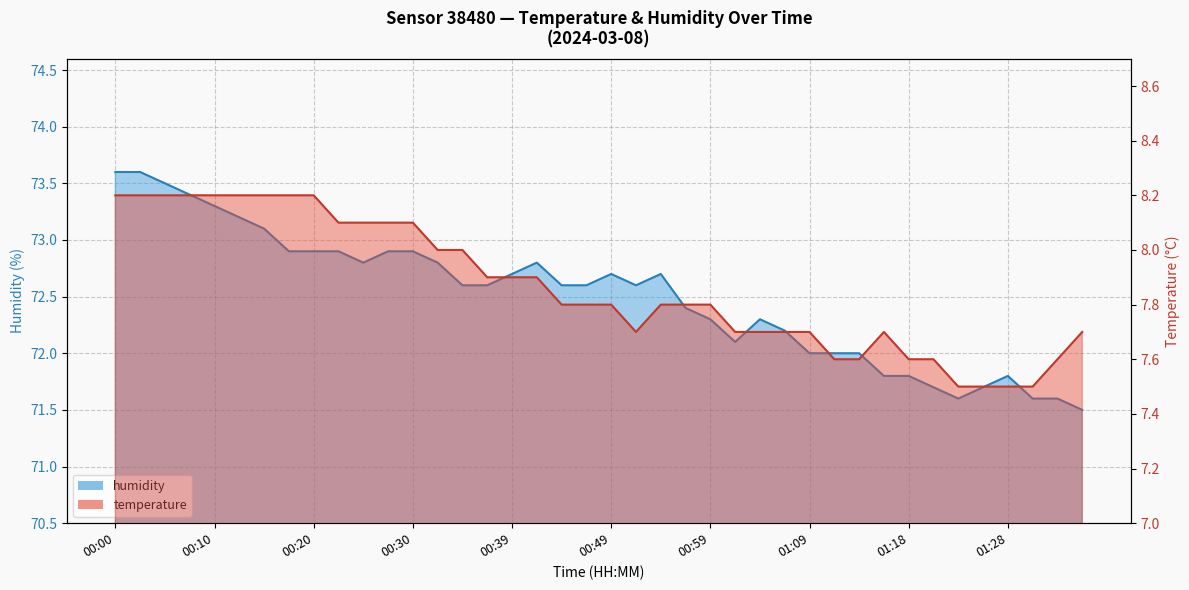

Reading left to right, list all the values displayed in this chart.

temperature: 8.2	8.2	8.2	8.2	8.2	8.2	8.2	8.2	8.2	8.1	8.1	8.1	8.1	8.0	8.0	7.9	7.9	7.9	7.8	7.8	7.8	7.7	7.8	7.8	7.8	7.7	7.7	7.7	7.7	7.6	7.6	7.7	7.6	7.6	7.5	7.5	7.5	7.5	7.6	7.7
humidity: 73.6	73.6	73.5	73.4	73.3	73.2	73.1	72.9	72.9	72.9	72.8	72.9	72.9	72.8	72.6	72.6	72.7	72.8	72.6	72.6	72.7	72.6	72.7	72.4	72.3	72.1	72.3	72.2	72.0	72.0	72.0	71.8	71.8	71.7	71.6	71.7	71.8	71.6	71.6	71.5